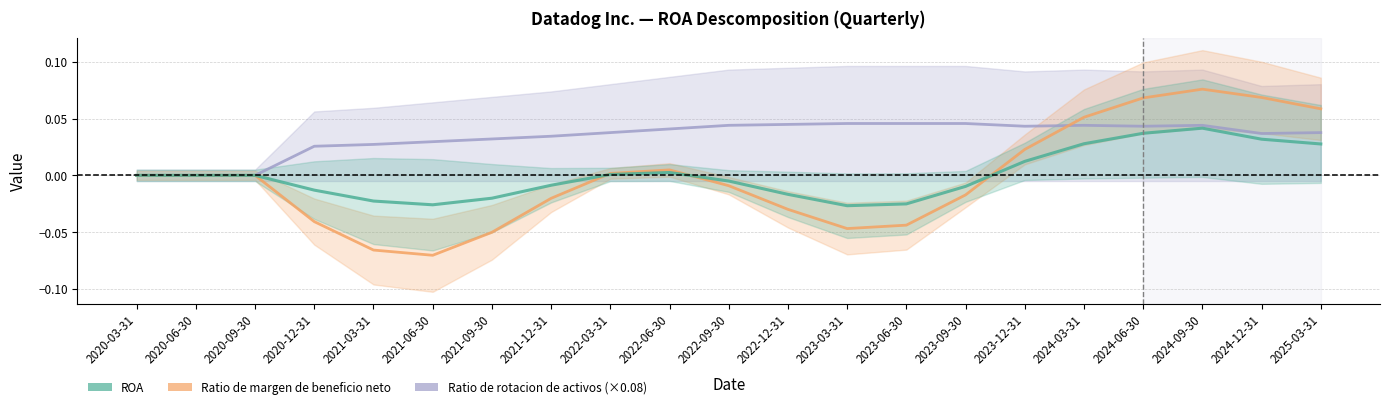

At how many categories does at least one series exceed 0?

18